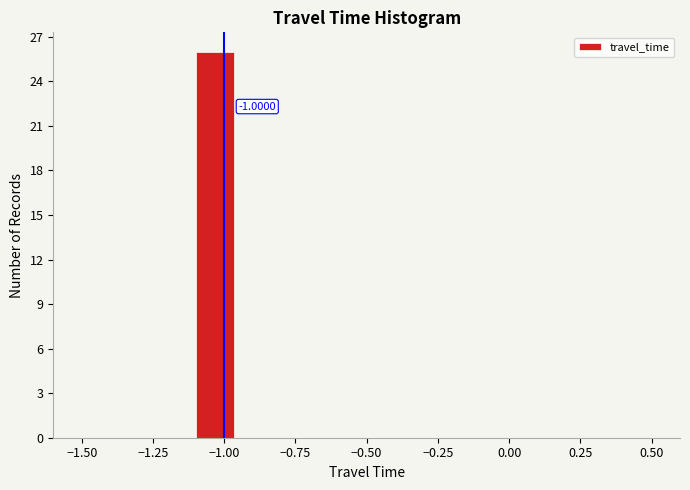

Read against the x-axis, roughly where is the centre of the tallest bar?

-1.05